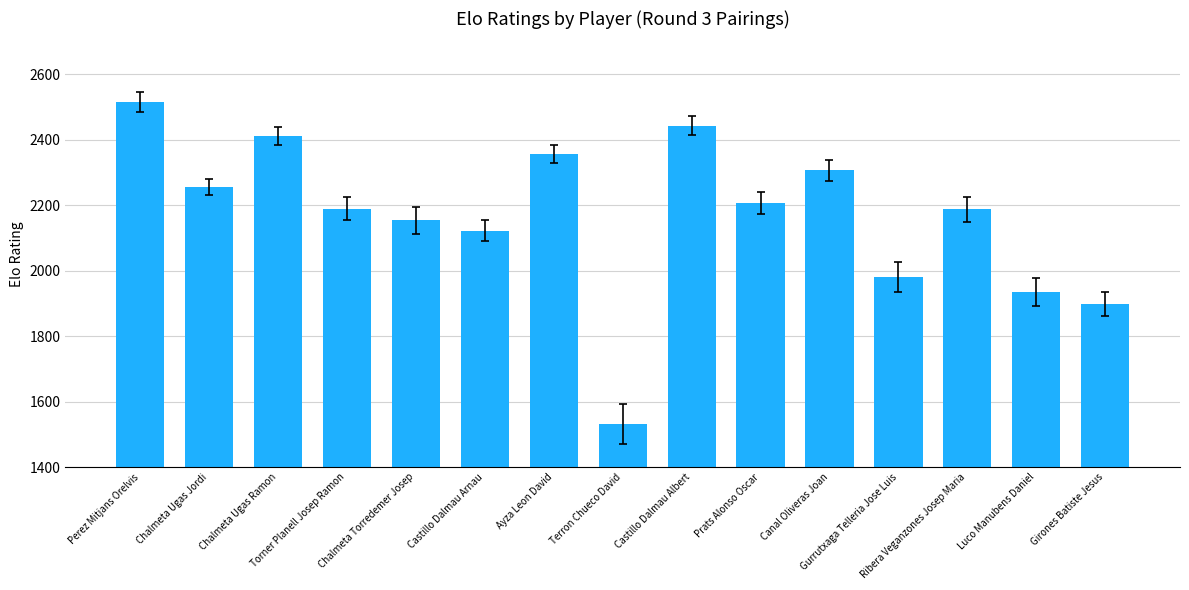

What is the change in value from Prats Alonso Oscar to Gurrutxaga Telleria Jose Luis?

-226